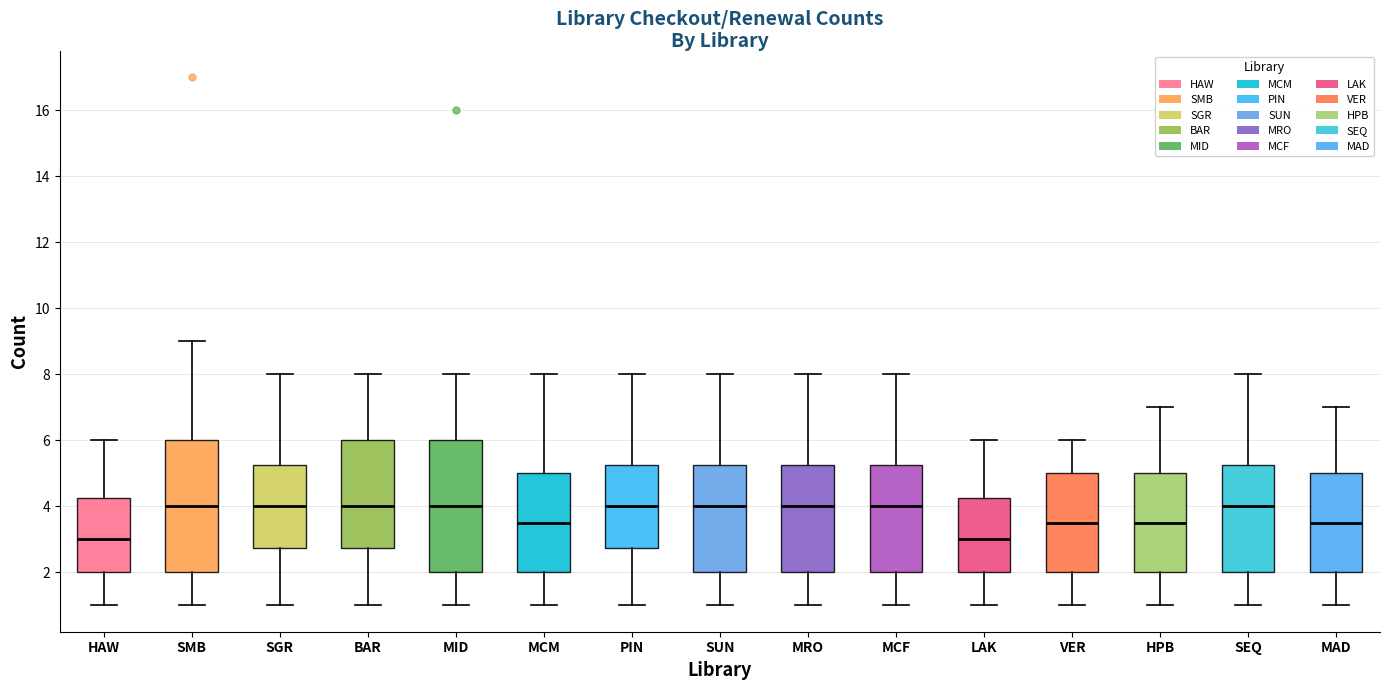

Where is the lower edge of the box for SUN on the y-axis? The values are not printed on the chart, so give them approximately, as read against the axis.

2.0